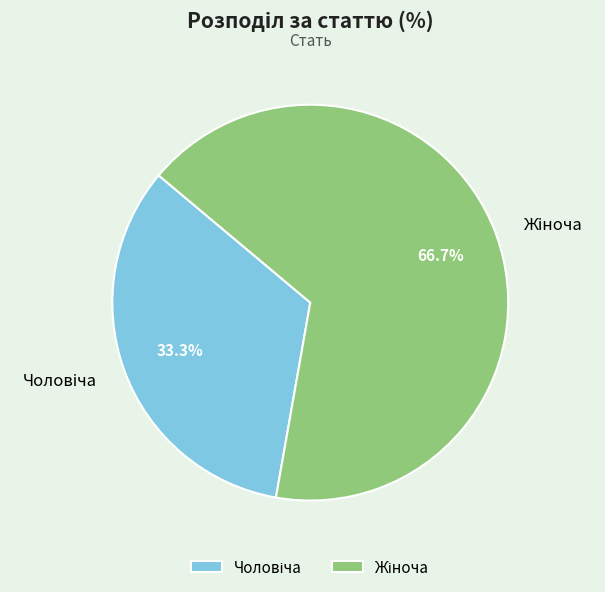

Does any single category account for the majority?

Yes